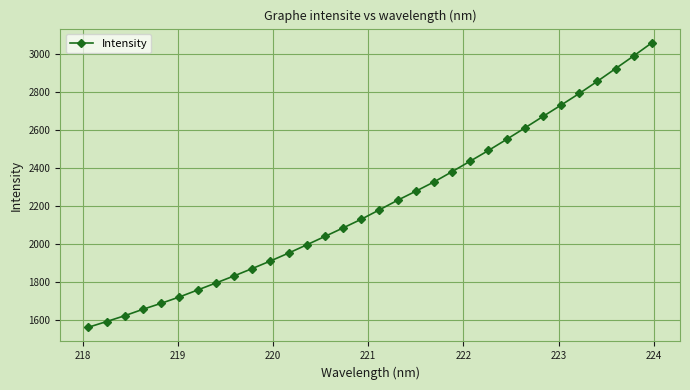

What is the average value?

2209.7